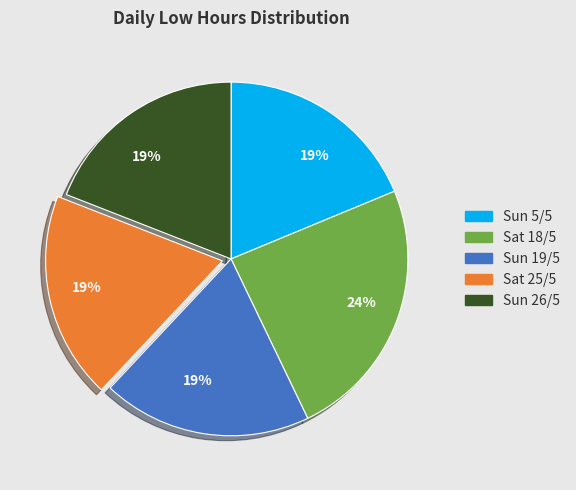

What percentage is the Sun 19/5 slice, to the nearest percent?

19%